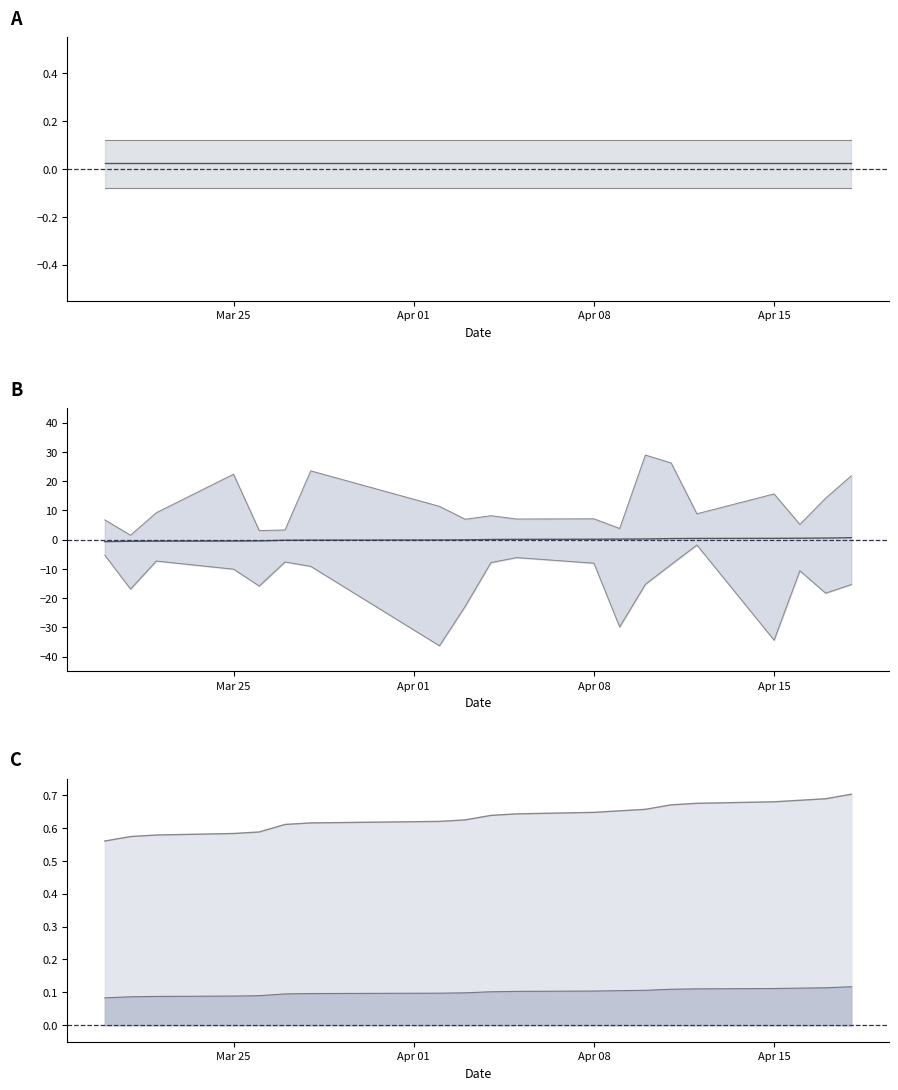

At which label does the data first exceed 0?

2024-04-04